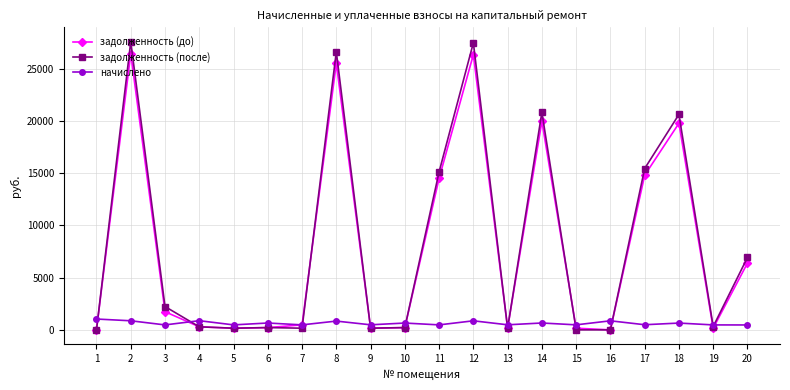

Is the value of задолженность (после) at 18 greater than the value of задолженность (до) at 15?

Yes